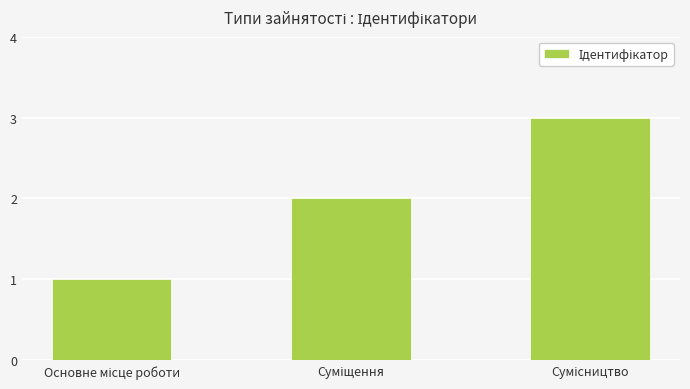

What is the average value?

2